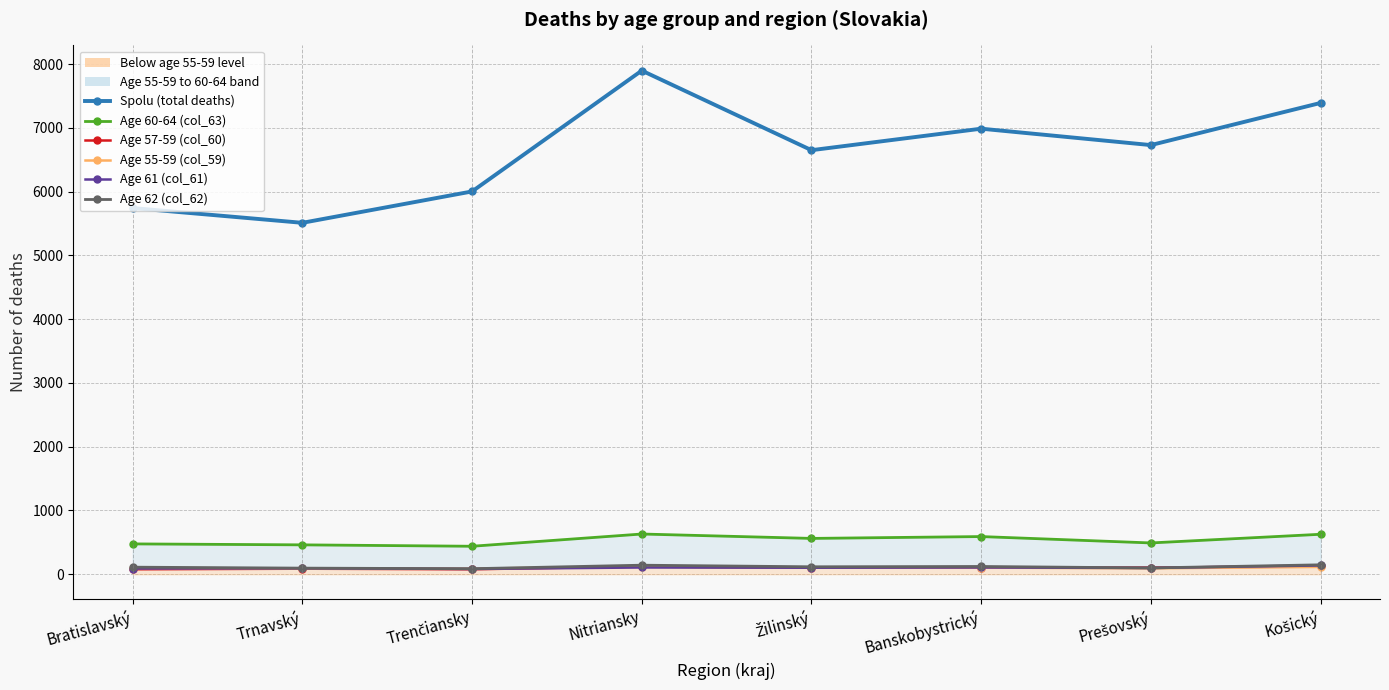

What is the total value across all series at Trenčiansky?

6778